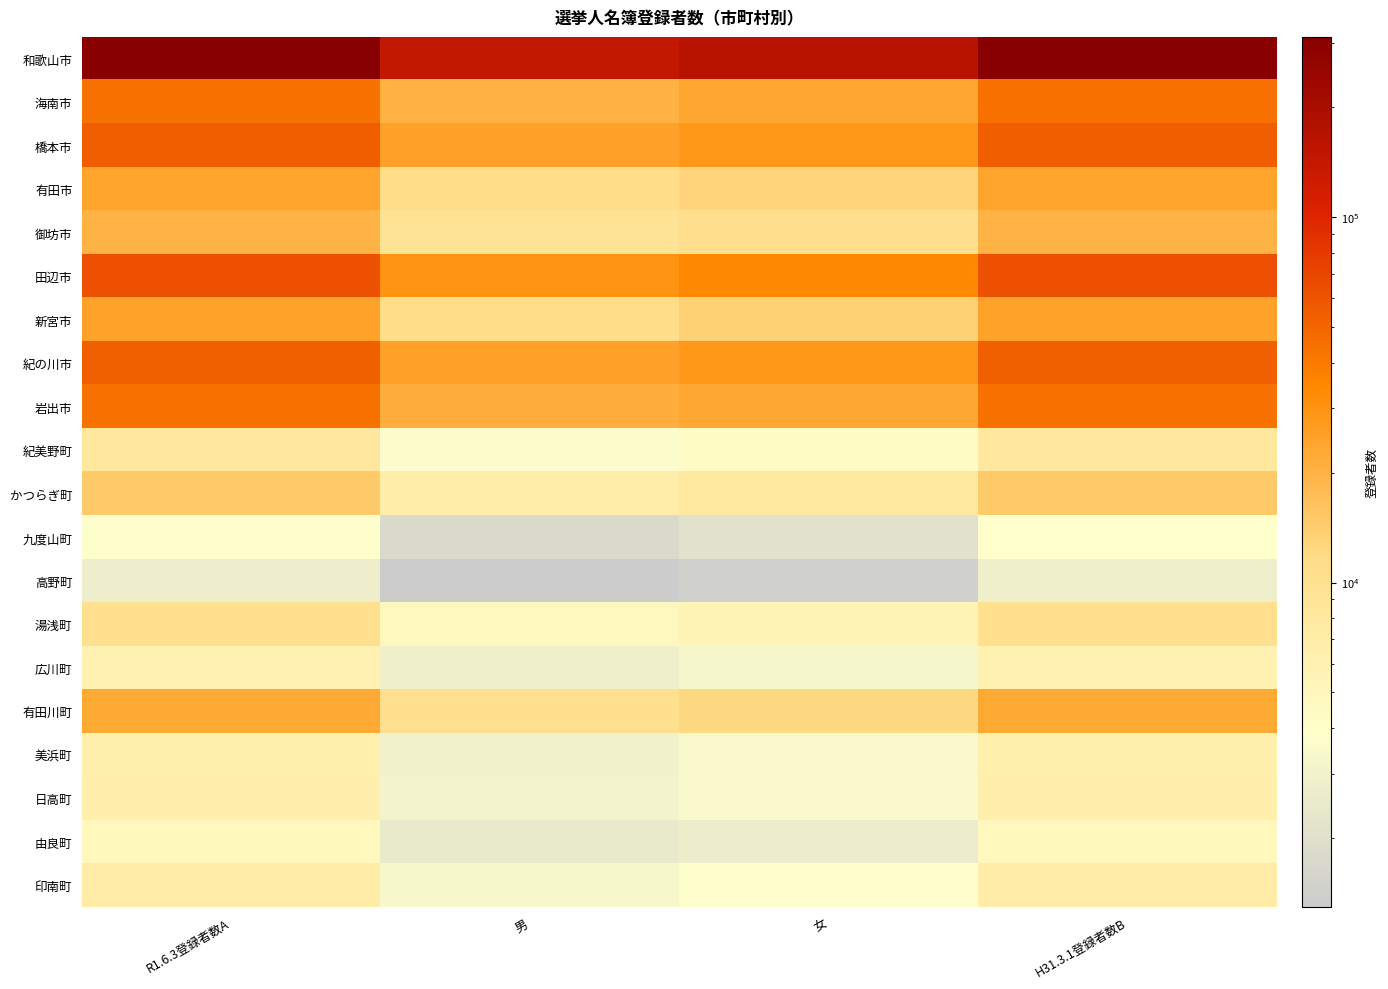

Which series has the largest range (max minus min)?

和歌山市